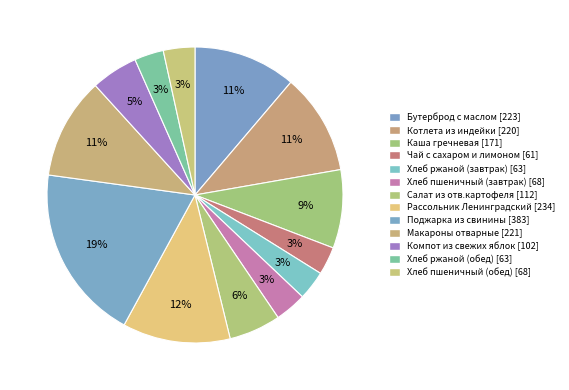

How many slices are in this pie chart?

13